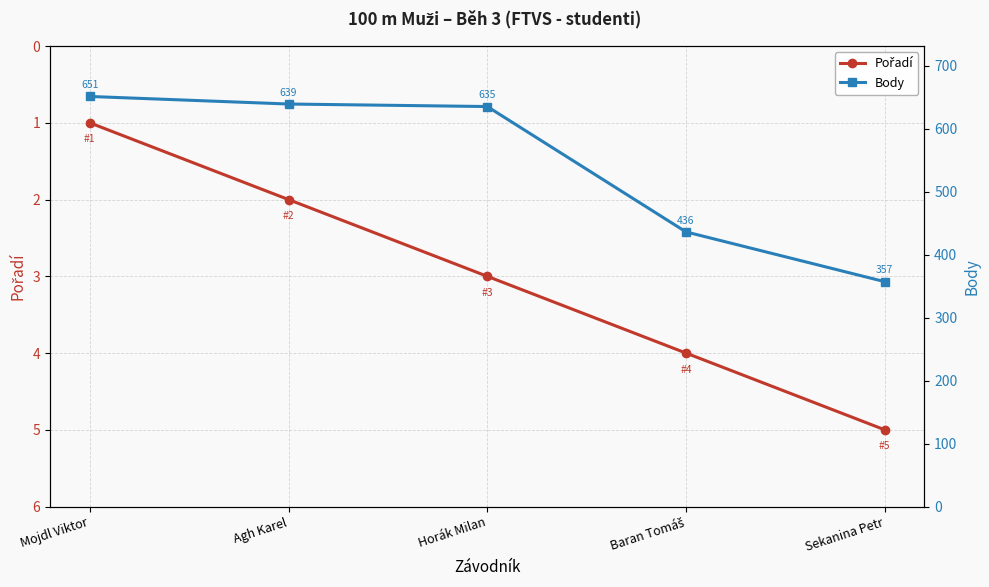

At which label does Pořadí first exceed 3?

Baran Tomáš